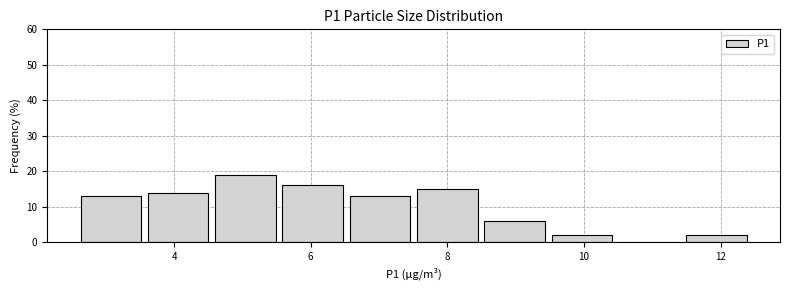

Reading left to right, list every bar in this chart as the range it spans on the x-axis followed by its height. Neither the bar edges nor the heights are printed on the chart, so give them approximately, as read against the axes.

2.6 to 3.6: 13
3.6 to 4.6: 14
4.6 to 5.6: 19
5.6 to 6.6: 16
6.6 to 7.6: 13
7.6 to 8.6: 15
8.6 to 9.6: 6
9.6 to 10.6: 2
10.6 to 11.4: 0
11.4 to 12.4: 2